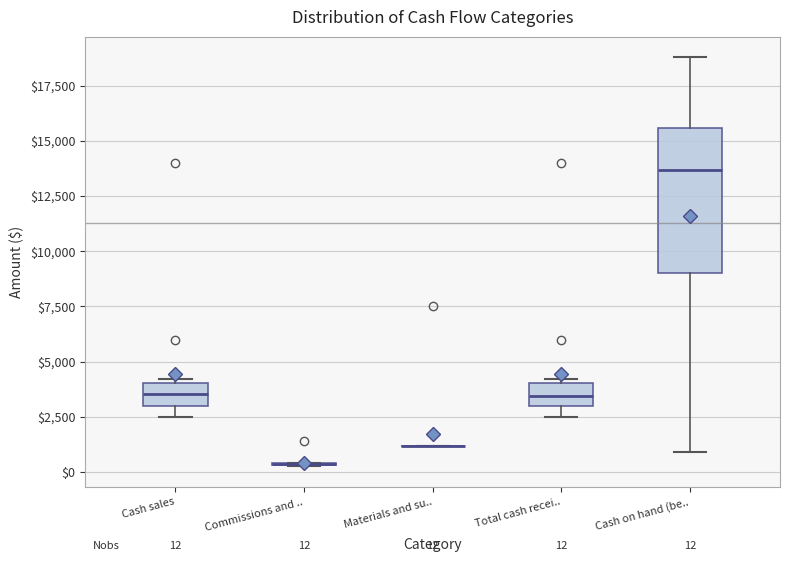

Which box is the tallest, from its lower edge to its upper edge?

Cash on hand (be..